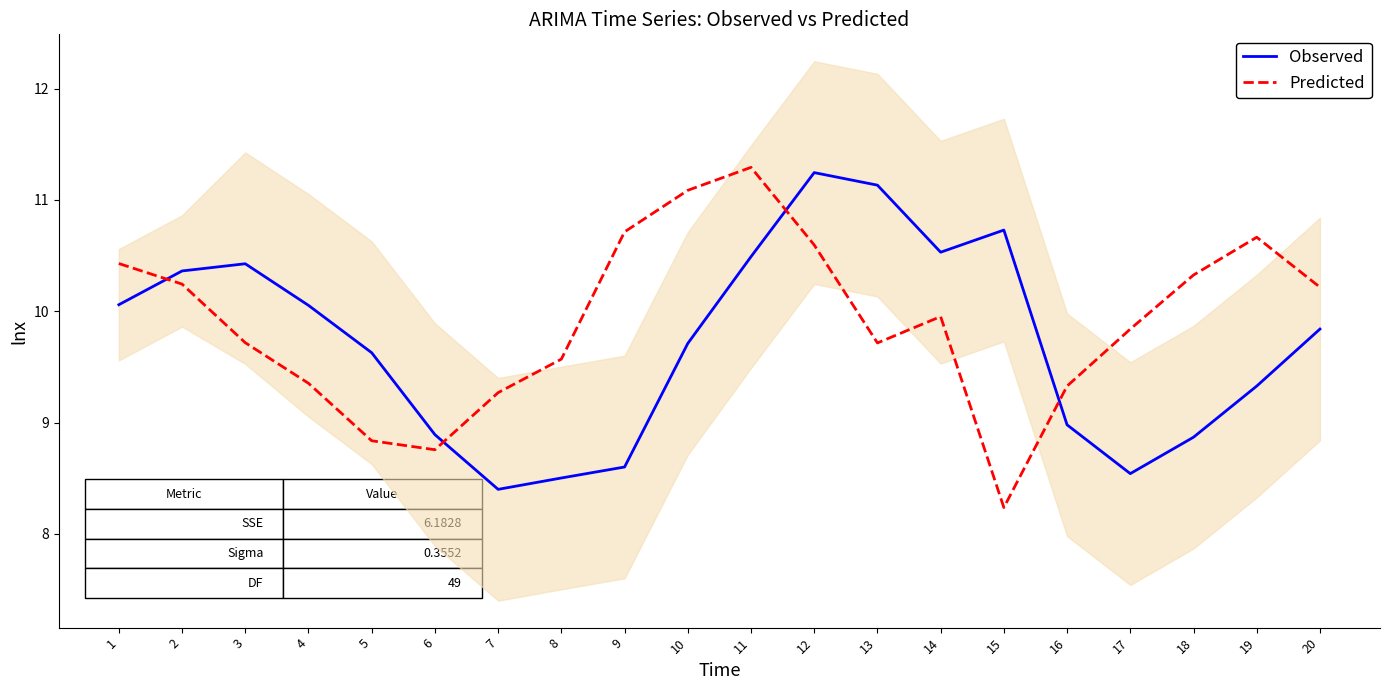

True or false: Predicted and Observed cross at least once.

True